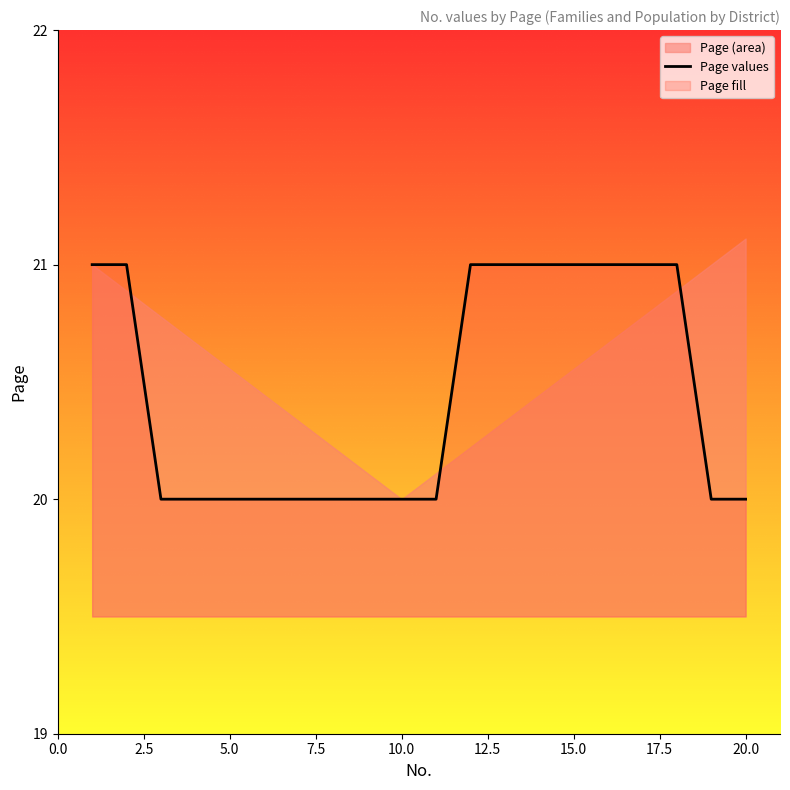

What is the greatest value displayed?

21